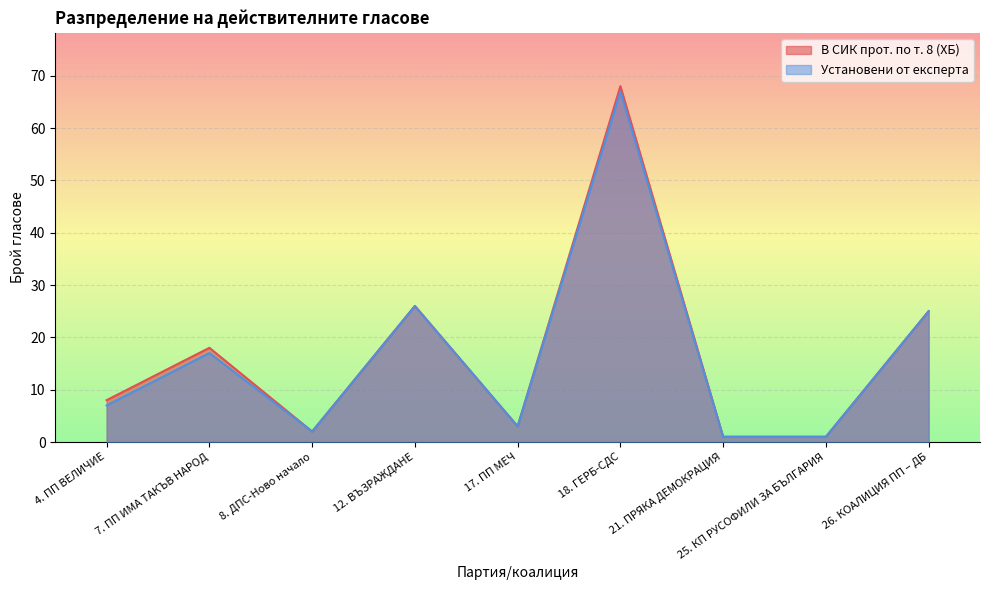

What is the sum of all В СИК прот. по т. 8 (ХБ) values?

152